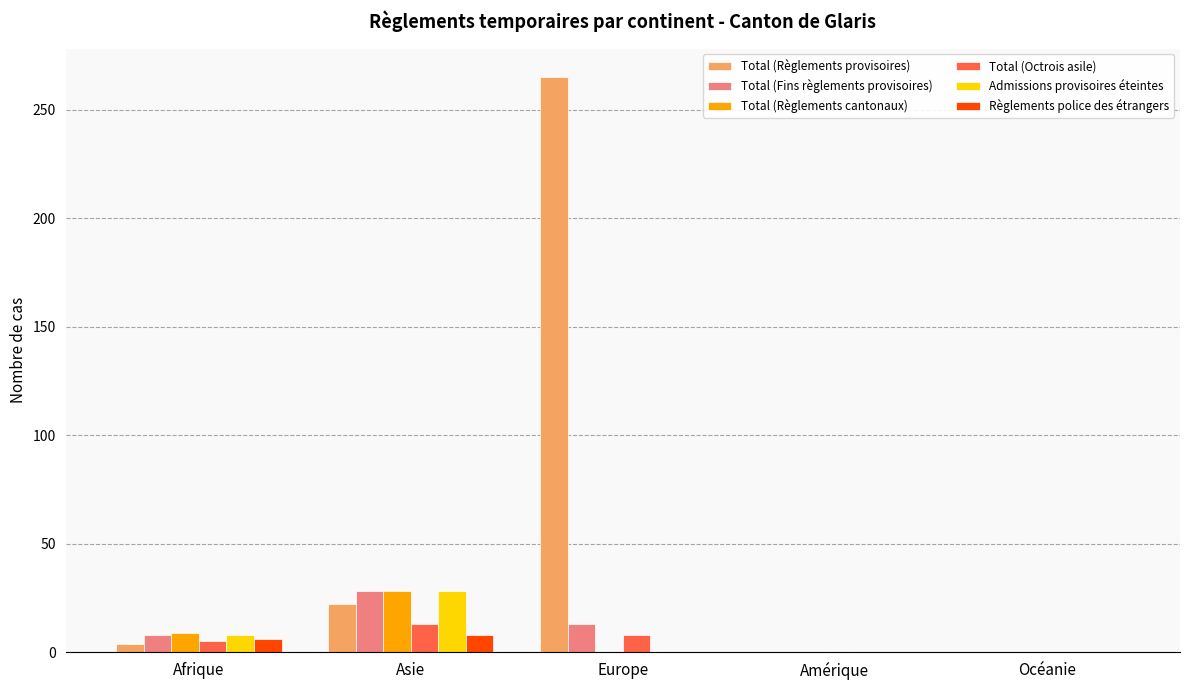

Which label corresponds to the largest value in the chart?

Europe